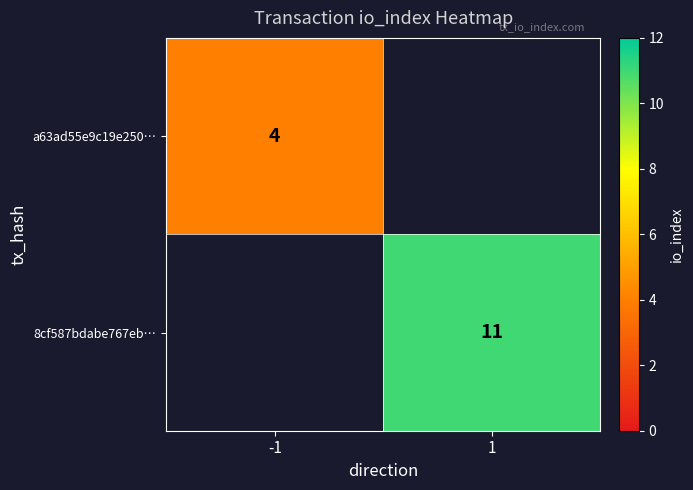

Is the value of a63ad55e9c19e250… at -1 greater than the value of 8cf587bdabe767eb… at 1?

No